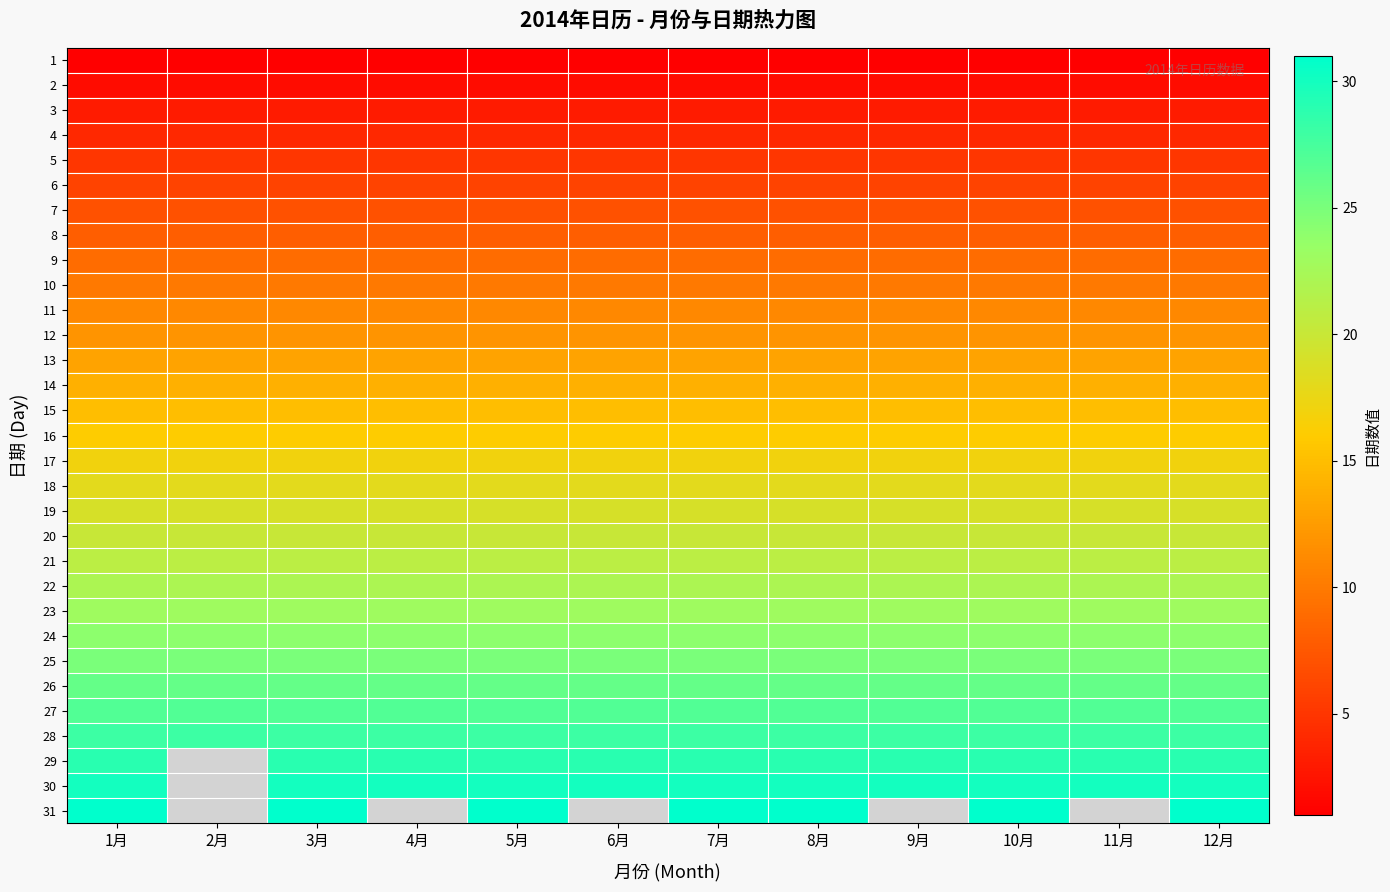

At how many categories does at least one series exceed 5?

12